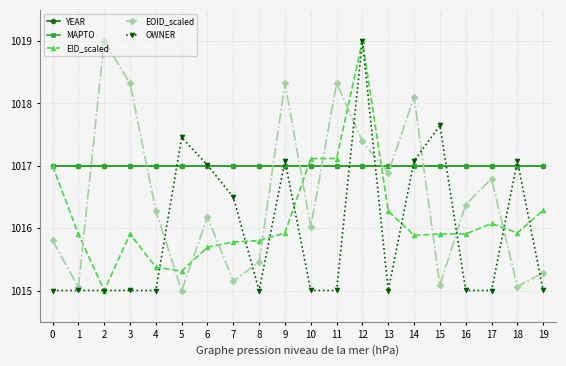

Is this an area chart (filled region under the line)?

No